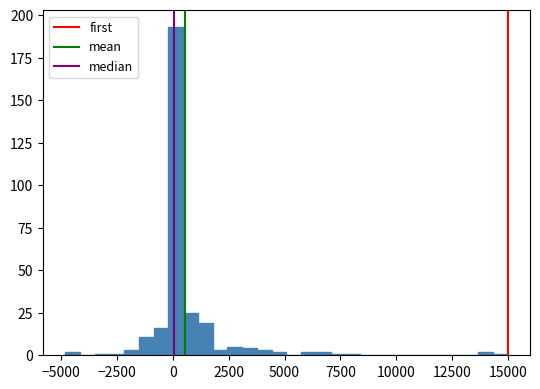

Read against the x-axis, roughly where is the centre of the tallest bar?

0